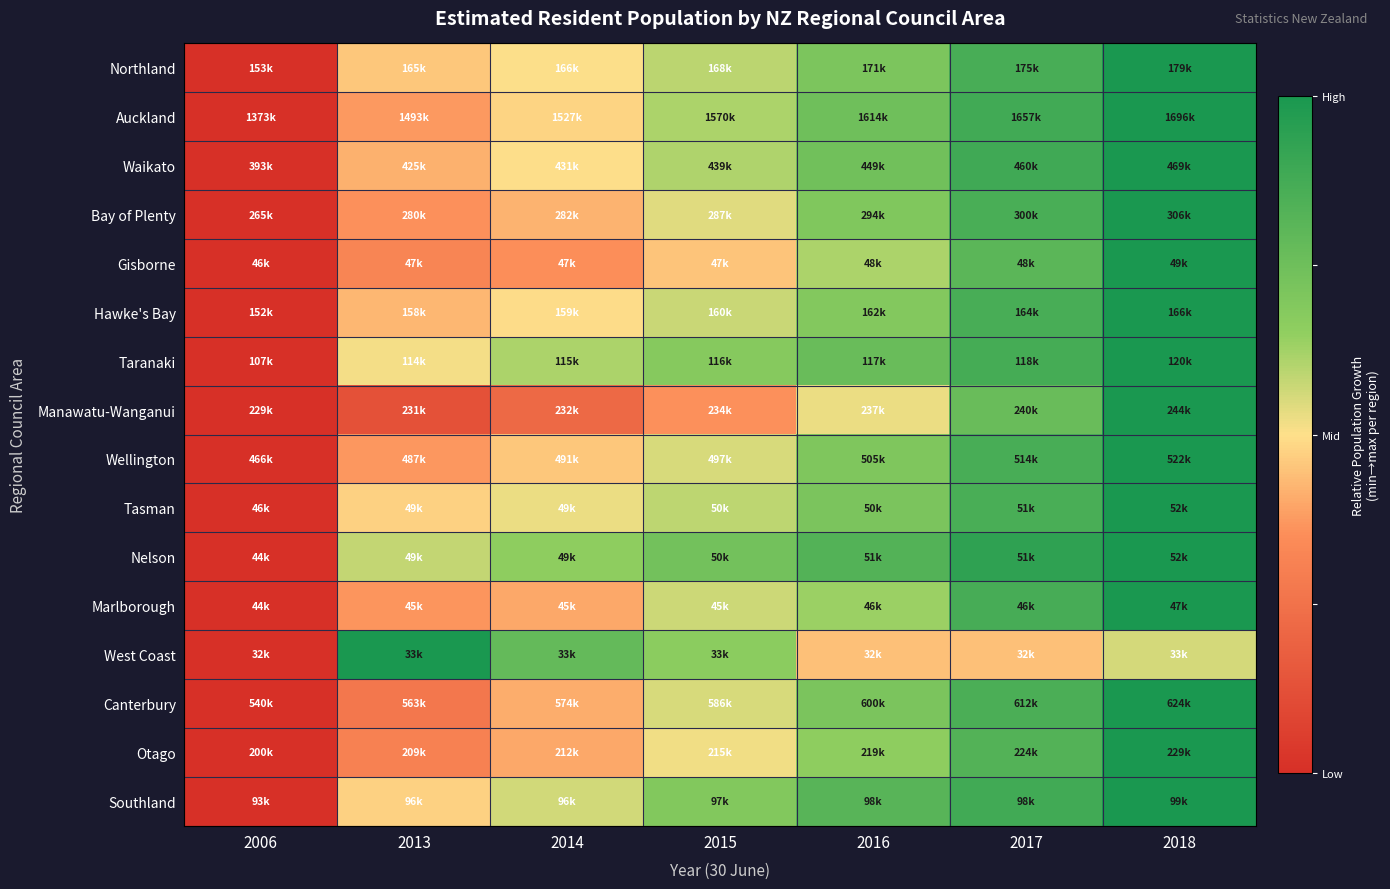

Which label corresponds to the largest value in the chart?

2018